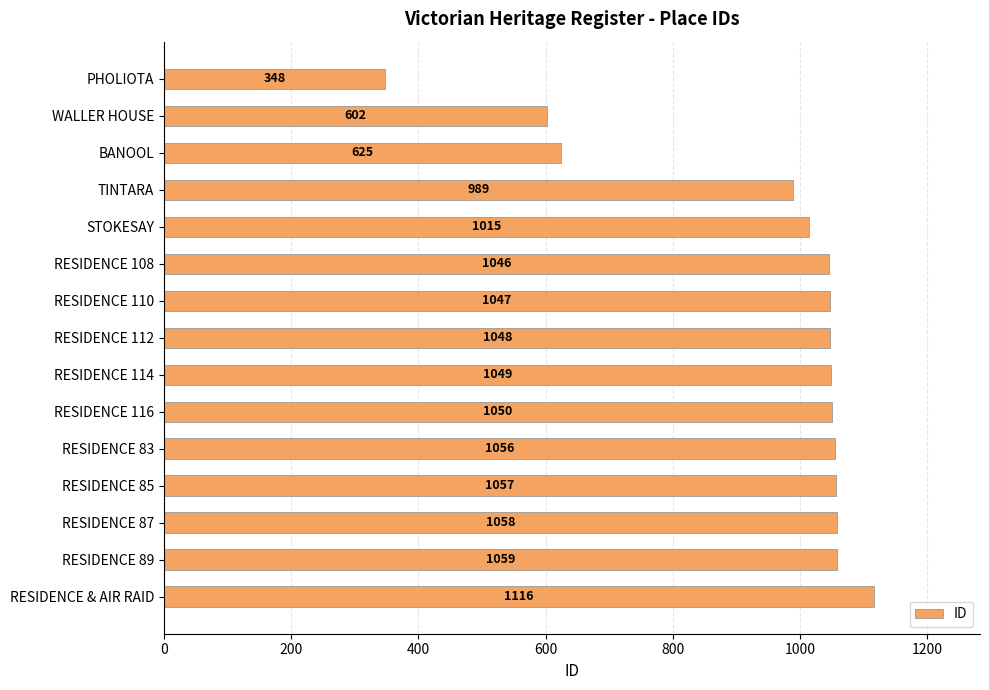

What is the difference between the maximum and minimum values?

768